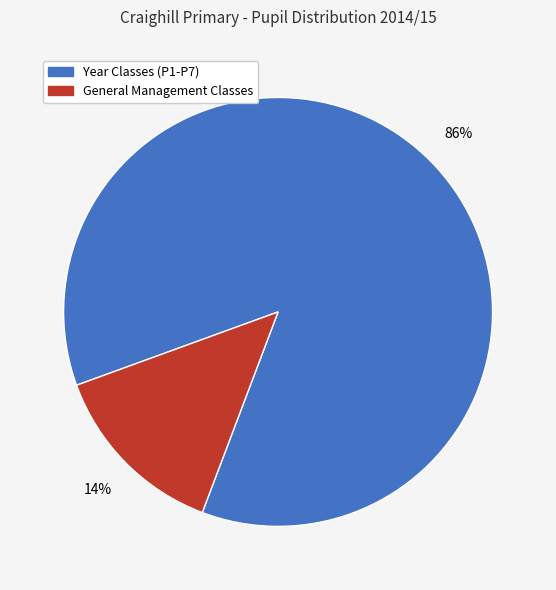

Is there any slice that represents more than half of the pie?

Yes